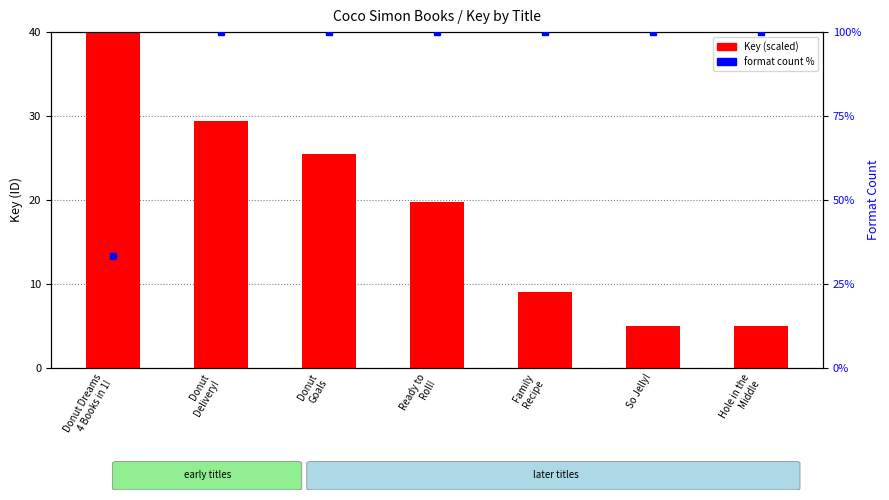

What is the average value of the Format count % series?

90.5